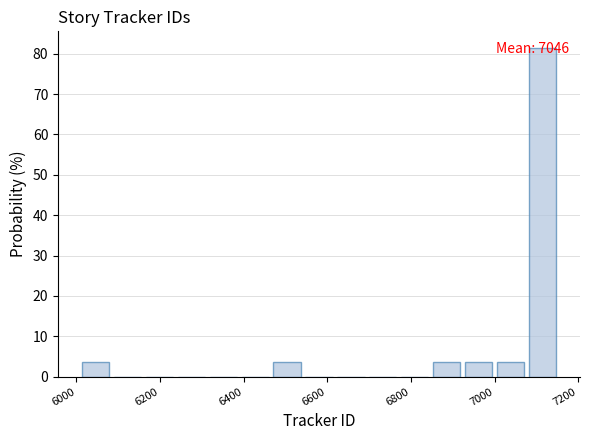

Read against the x-axis, roughly where is the centre of the tallest bar?

7120